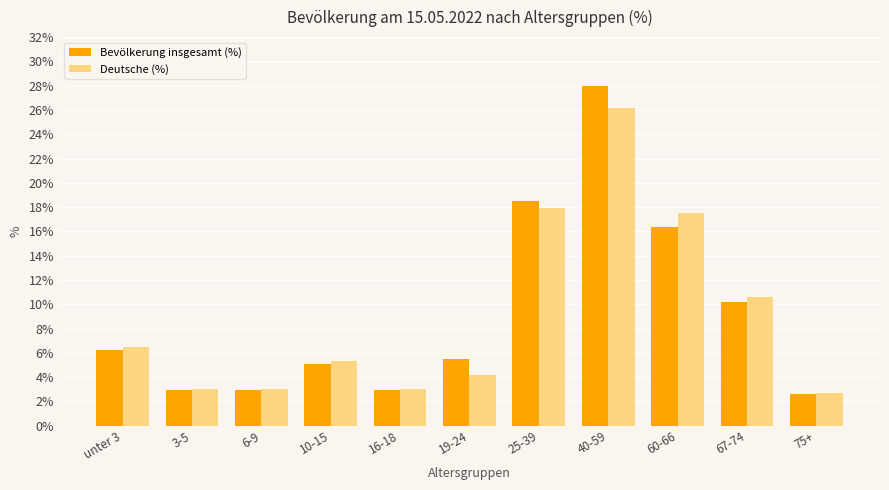

Reading left to right, transcribe all the data shown in this chart.

Bevölkerung insgesamt (%): unter 3=6.2	3-5=2.9	6-9=2.9	10-15=5.1	16-18=2.9	19-24=5.5	25-39=18.5	40-59=28.0	60-66=16.4	67-74=10.2	75+=2.6
Deutsche (%): unter 3=6.5	3-5=3.0	6-9=3.0	10-15=5.3	16-18=3.0	19-24=4.2	25-39=17.9	40-59=26.2	60-66=17.5	67-74=10.6	75+=2.7